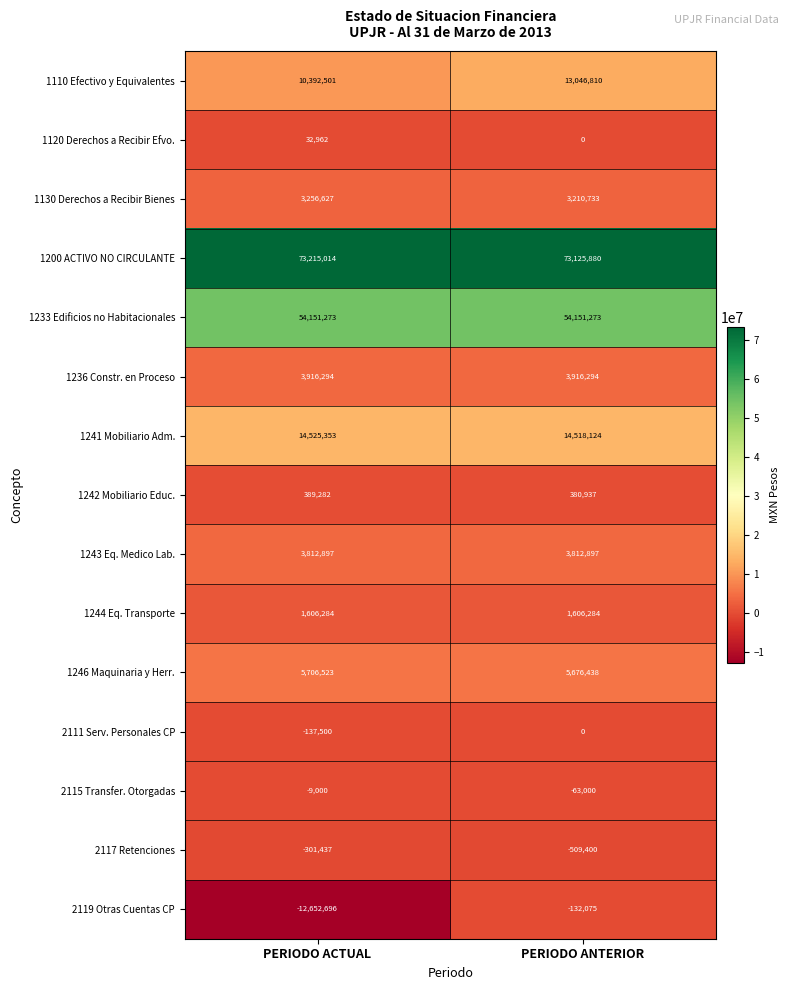

What is the highest value of the 1244 Eq. Transporte series?

1606284